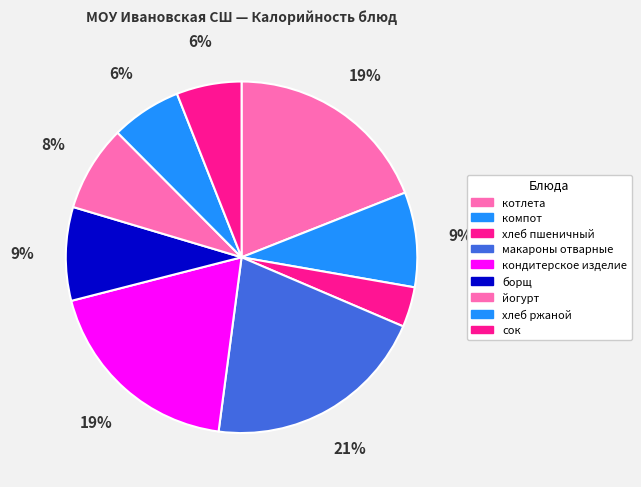

To the nearest percent, what is the difference between the хлеб ржаной and кондитерское изделие slice percentages?

12%